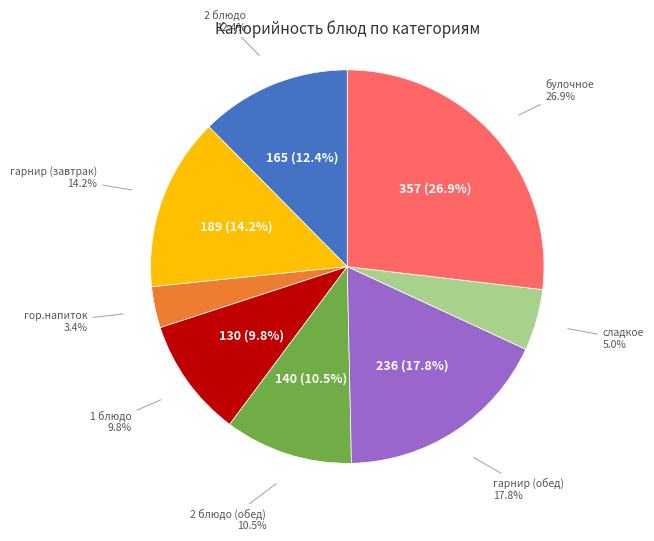

What is the largest slice in the pie chart?

булочное